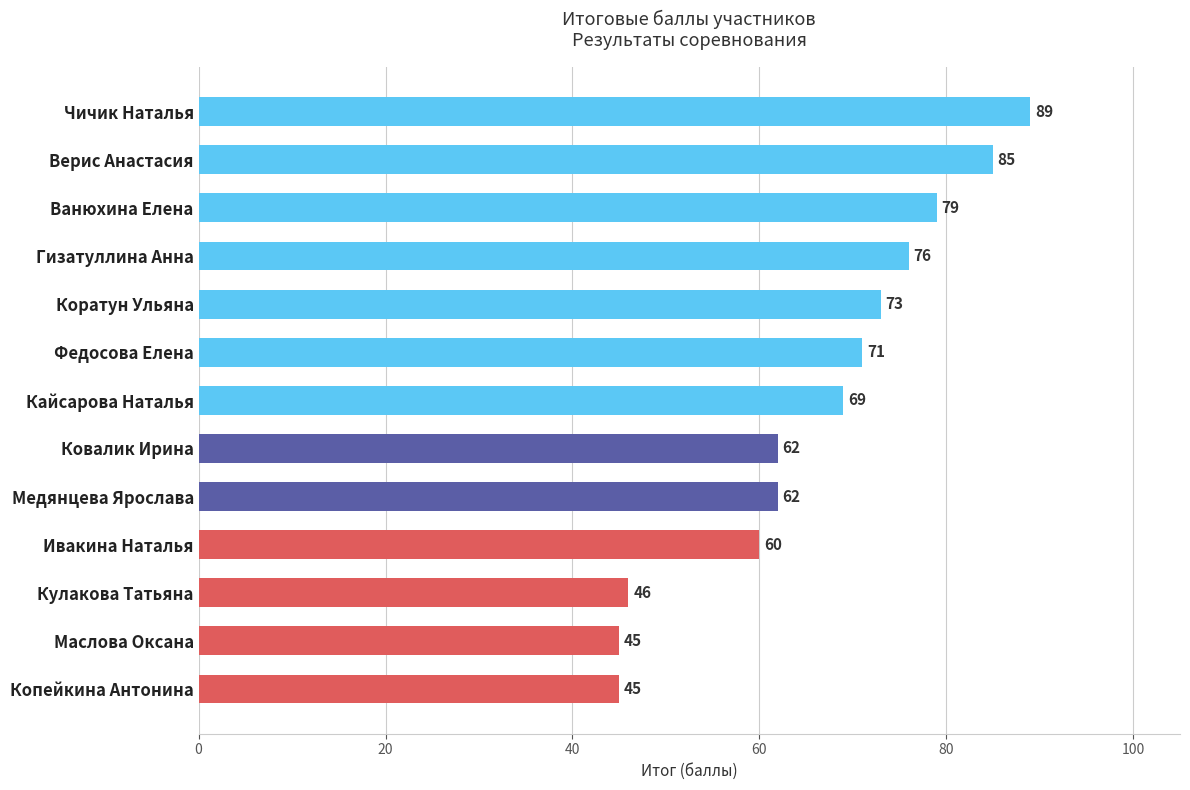

Reading bottom to top, what are all the values shown in this chart?

45	45	46	60	62	62	69	71	73	76	79	85	89